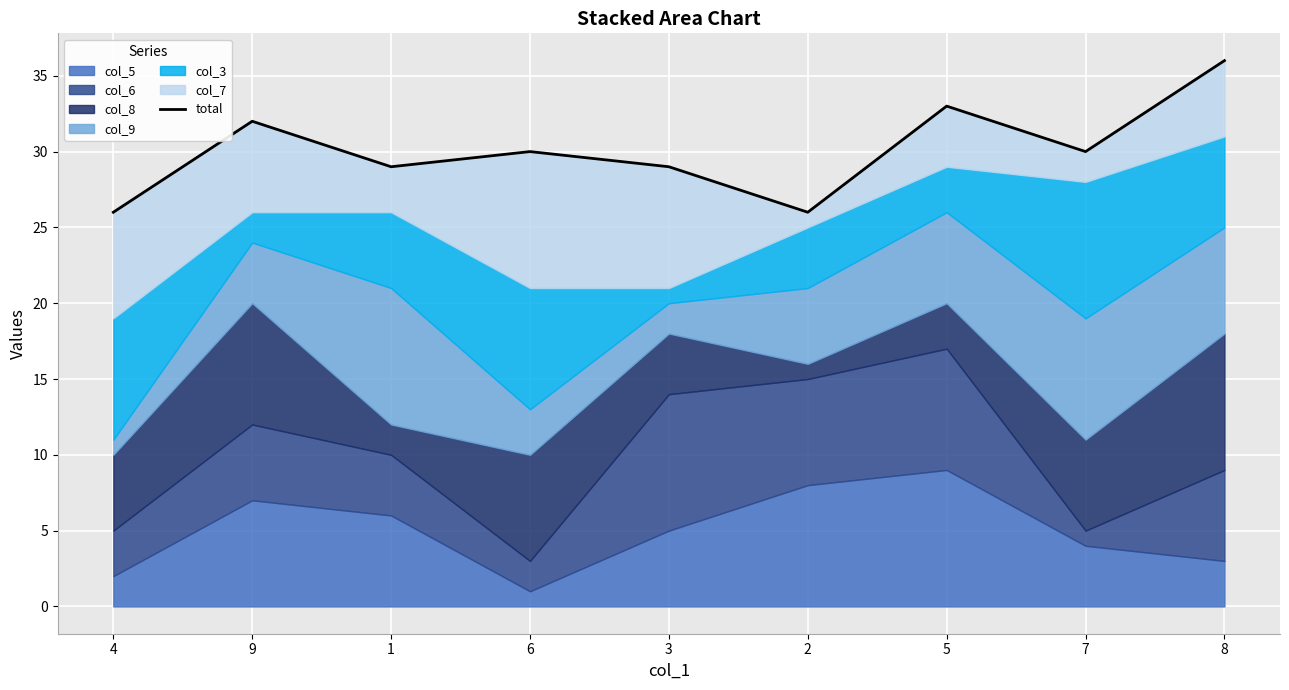

Reading right to left, list all the values displayed in this chart.

8=36	7=30	5=33	2=26	3=29	6=30	1=29	9=32	4=26